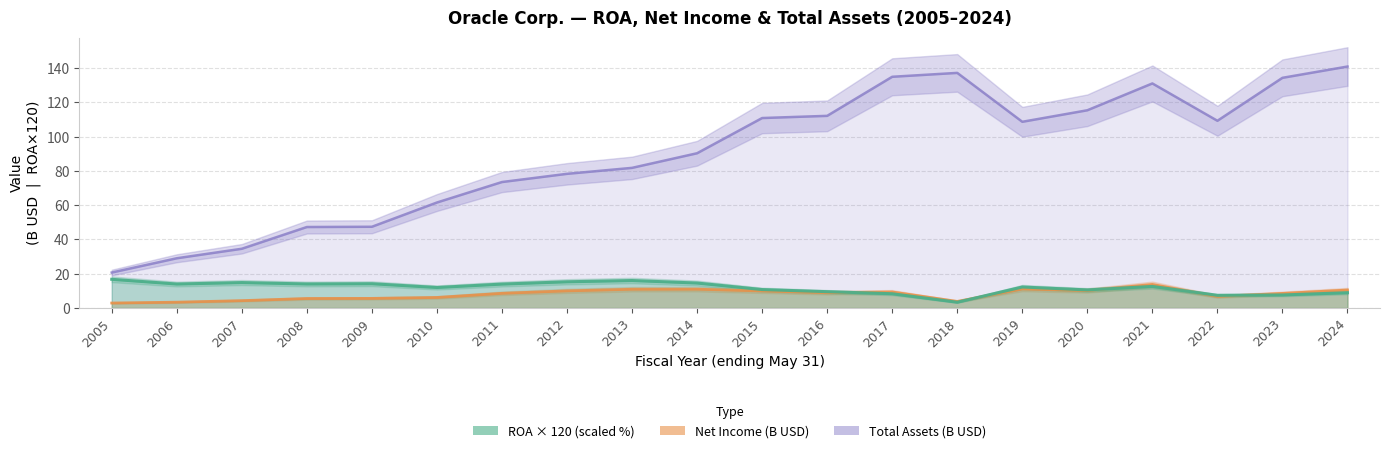

List the series in order of their peak value, lowest first.

Net Income (M), ROA, Total Assets (M)